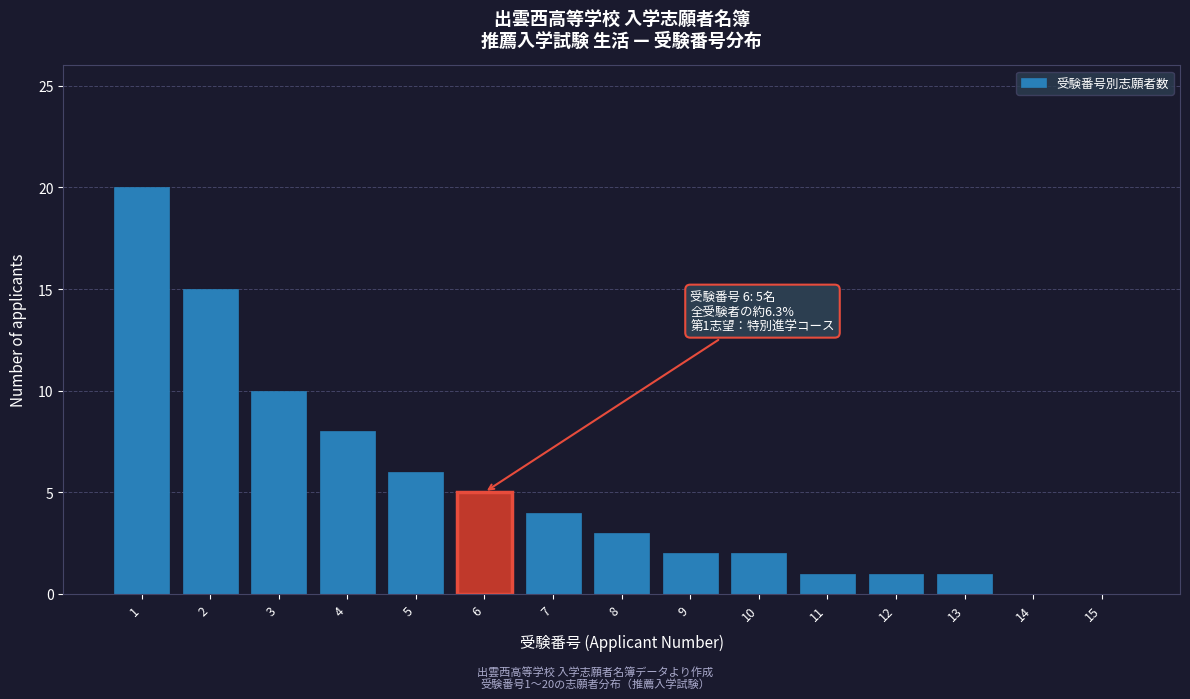

Reading right to left, extract all data points from this chart.

15=0	14=0	13=1	12=1	11=1	10=2	9=2	8=3	7=4	6=5	5=6	4=8	3=10	2=15	1=20